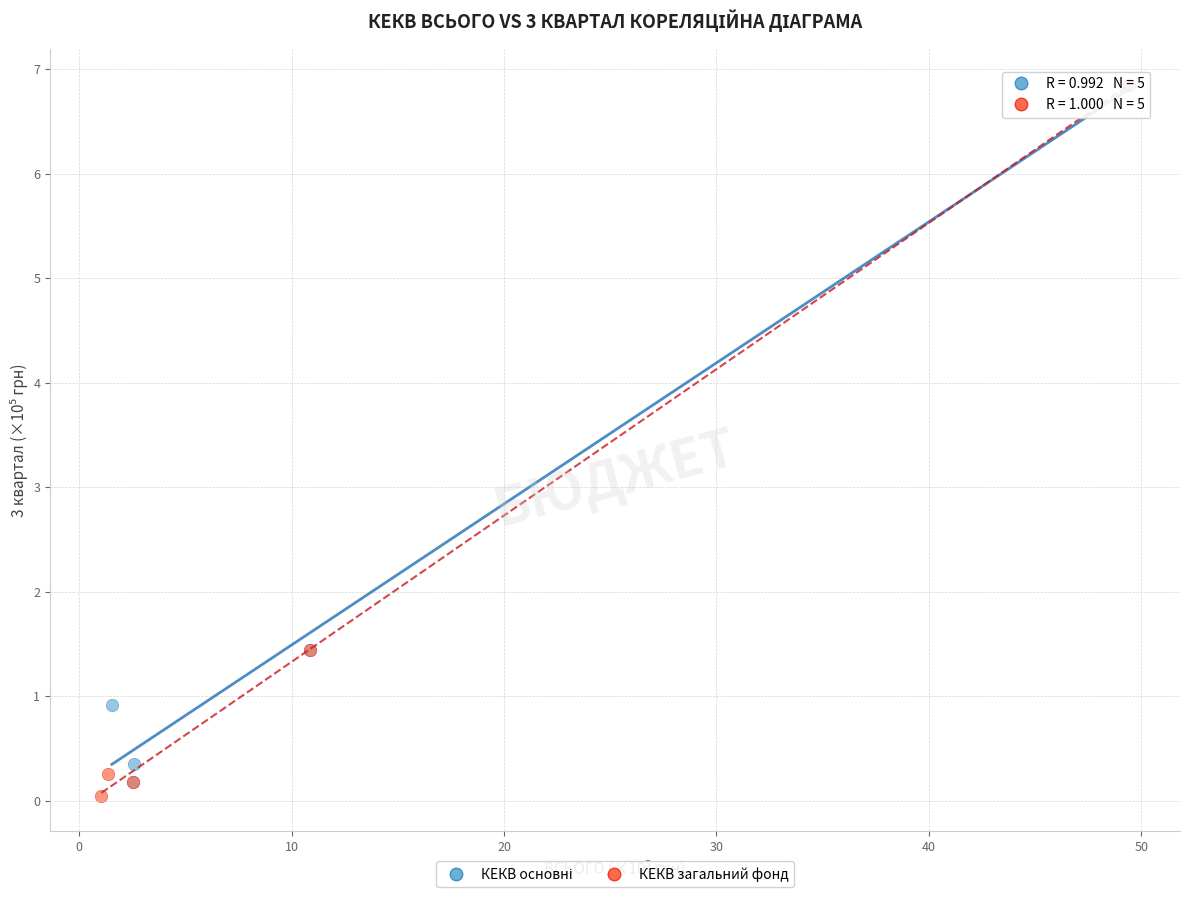

Which series reaches the minimum Y coordinate?

КЕКВ загальний фонд